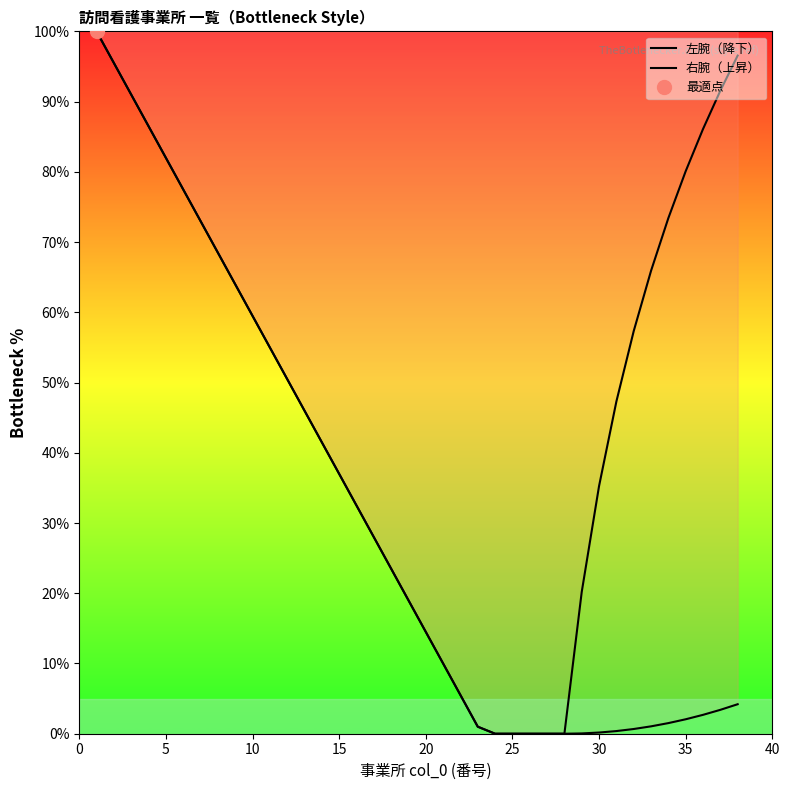

The 右腕（上昇） series shows 110.6 at 20. True or false?

False